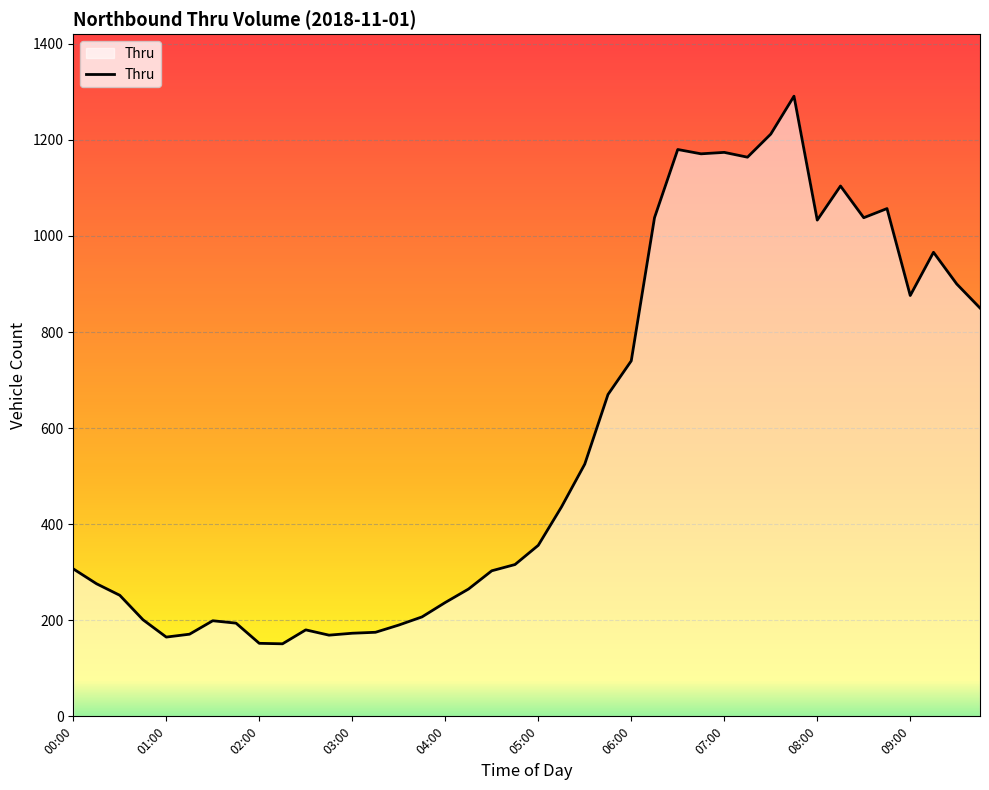

What is the smallest value displayed?

151